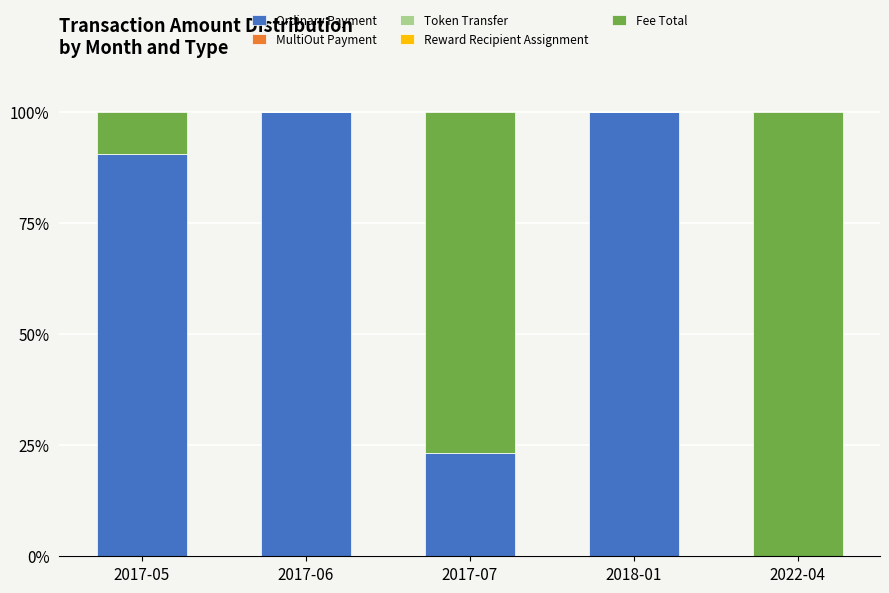

The value of Ordinary Payment at 2017-06 is 100.0. True or false?

True